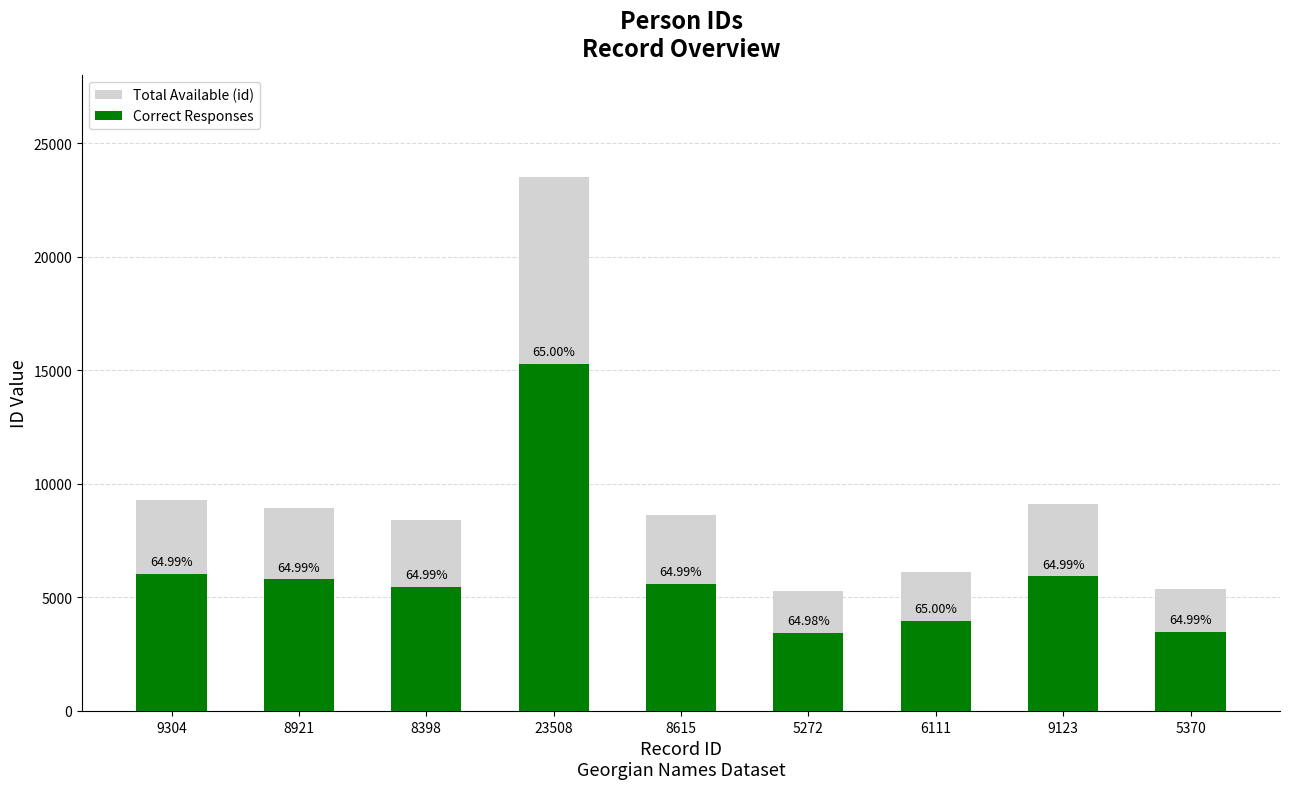

What is the label of the 3rd bar from the left?

8398